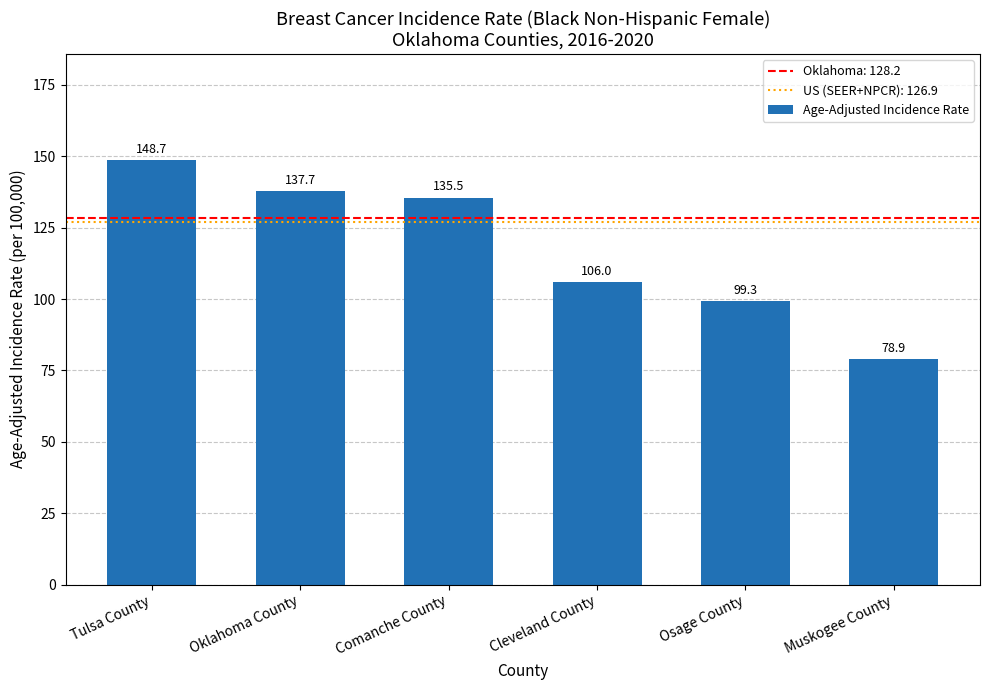

Where does the data first go above 135?

Tulsa County